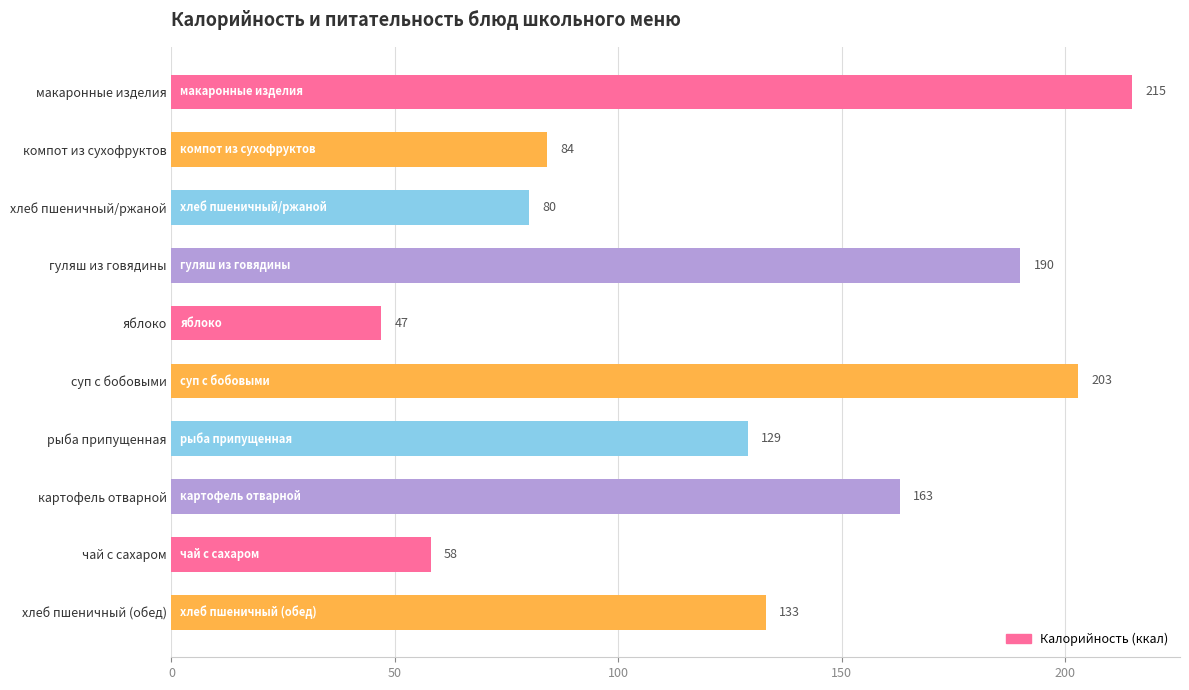

The value at хлеб пшеничный/ржаной is 80. True or false?

True